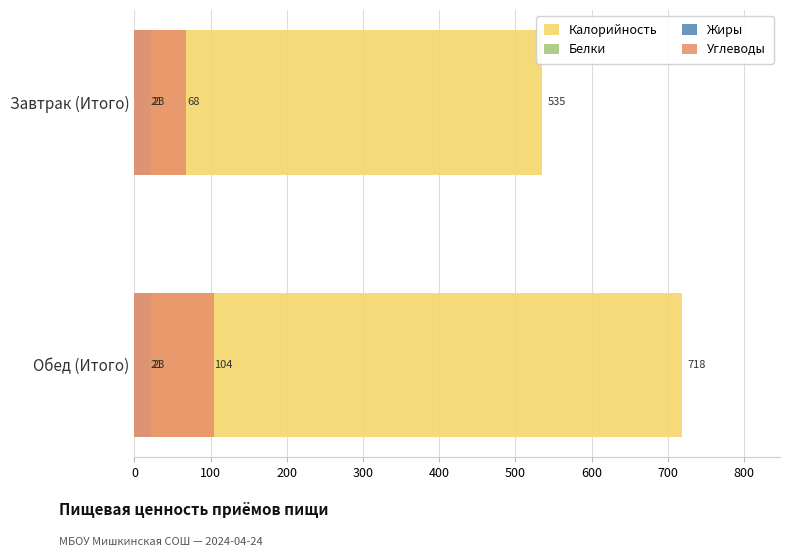

What is the value of the Белки bar at the 1st from the left?

0.6